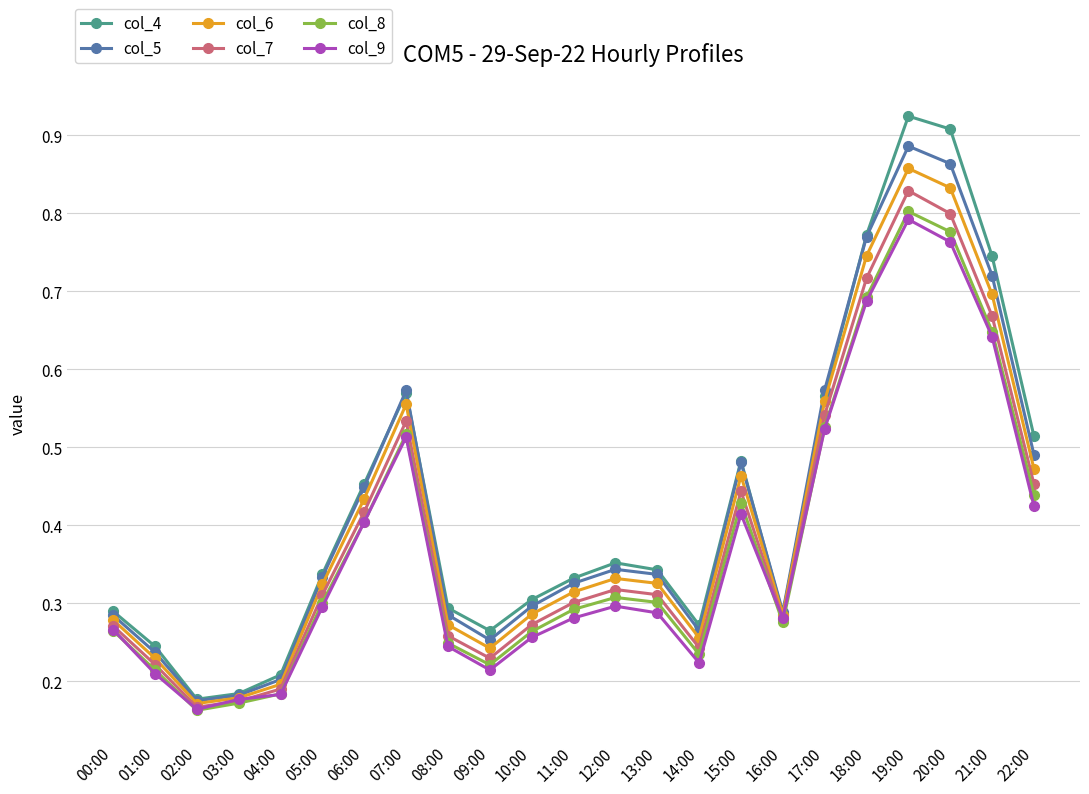

Which series has the widest spread of values?

col_4